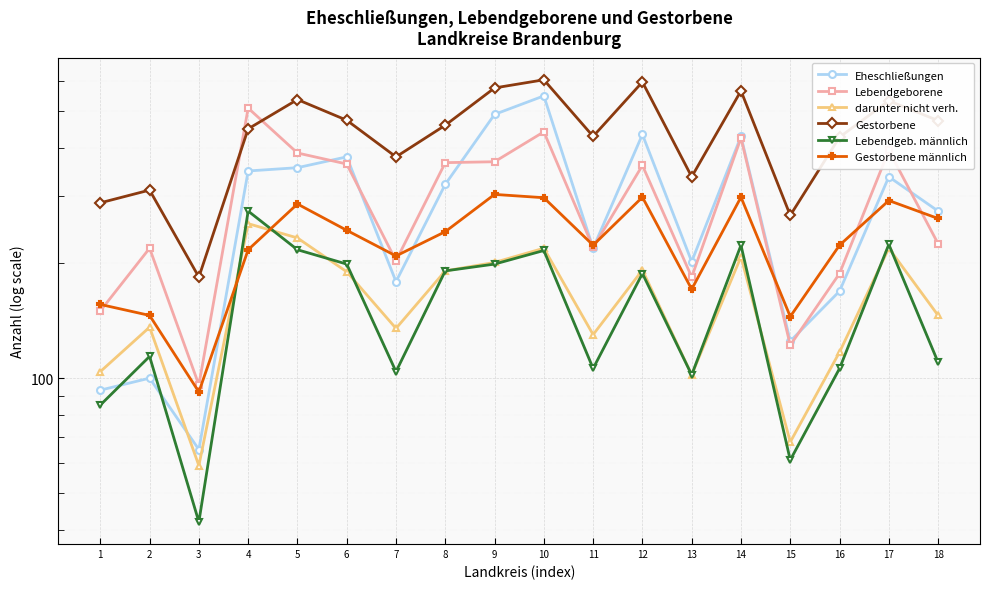

True or false: Lebendgeborene and darunter nicht verh. intersect in this chart.

False